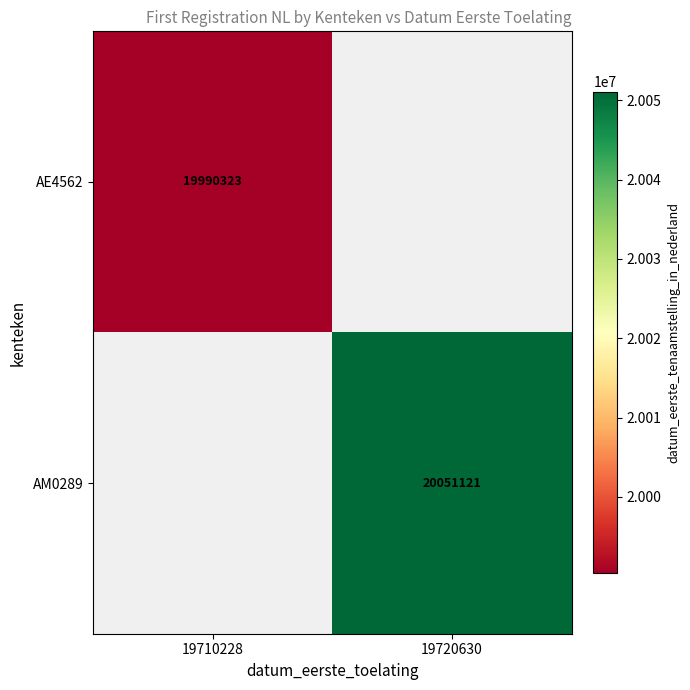

Is it true that AE4562 equals 28195107 at 19710228?

False